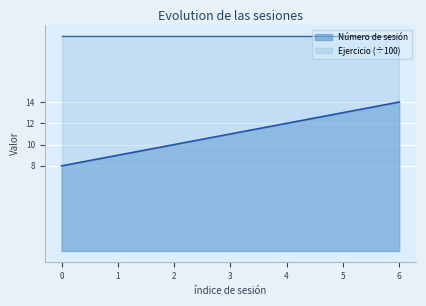

Which series has the widest spread of values?

Número de sesión